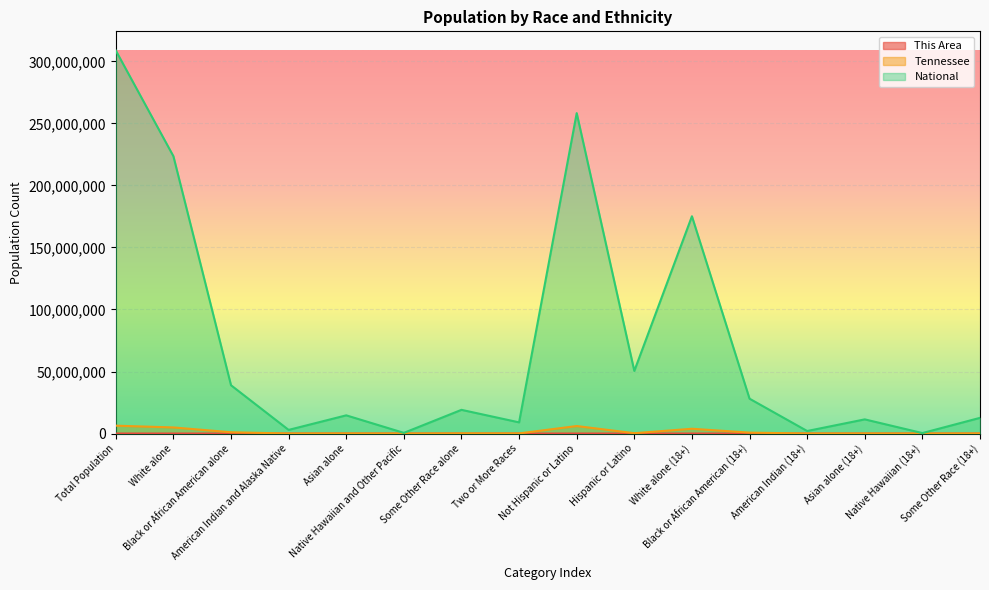

True or false: This Area and Tennessee intersect in this chart.

False